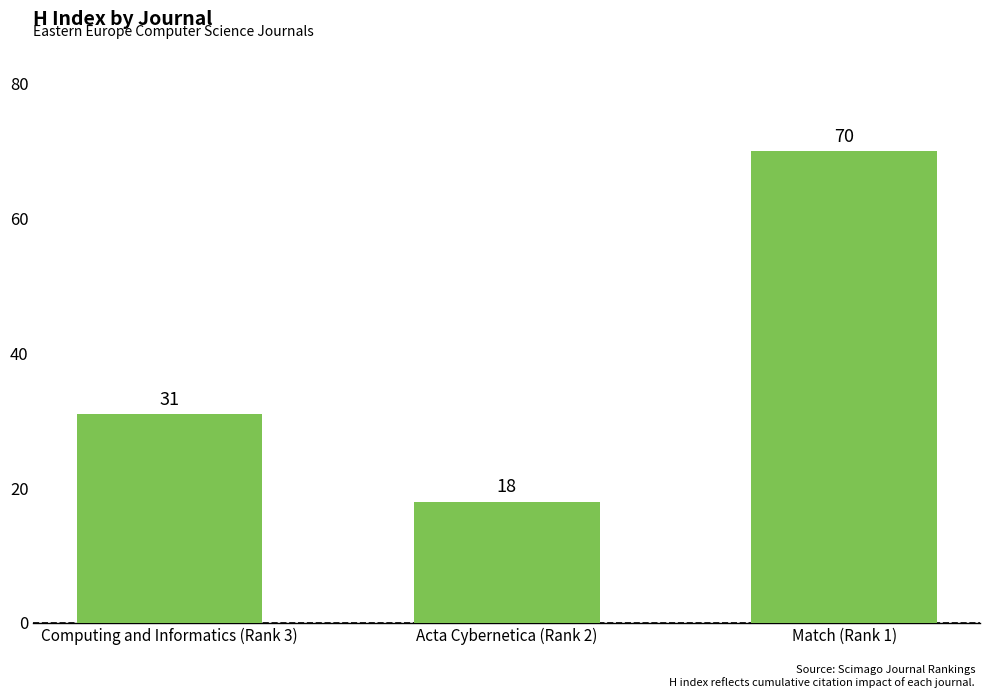

How many bars are there in total?

3